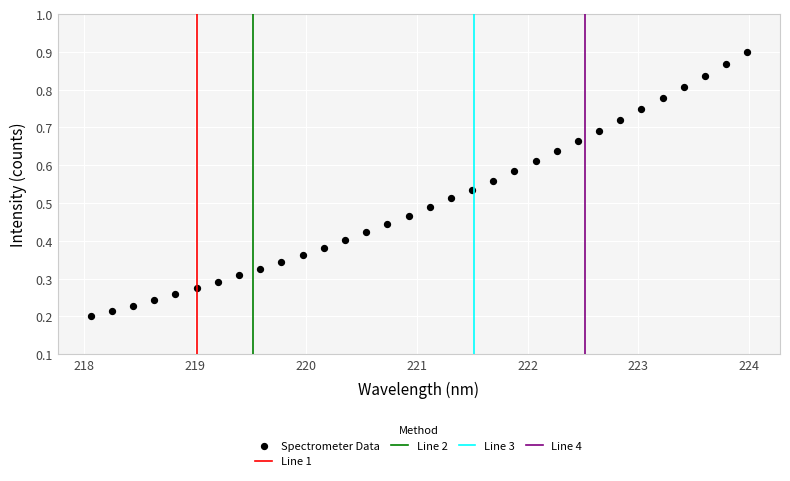

What is the range of X values (max minus min)?

5.9